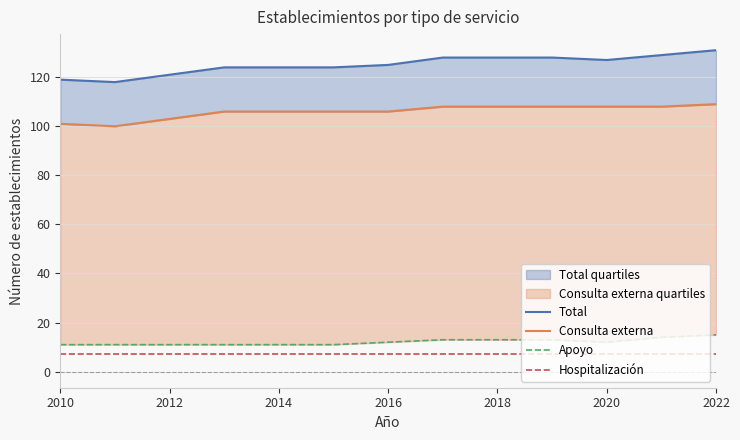

Is it true that Hospitalización equals 10 at 2012?

False